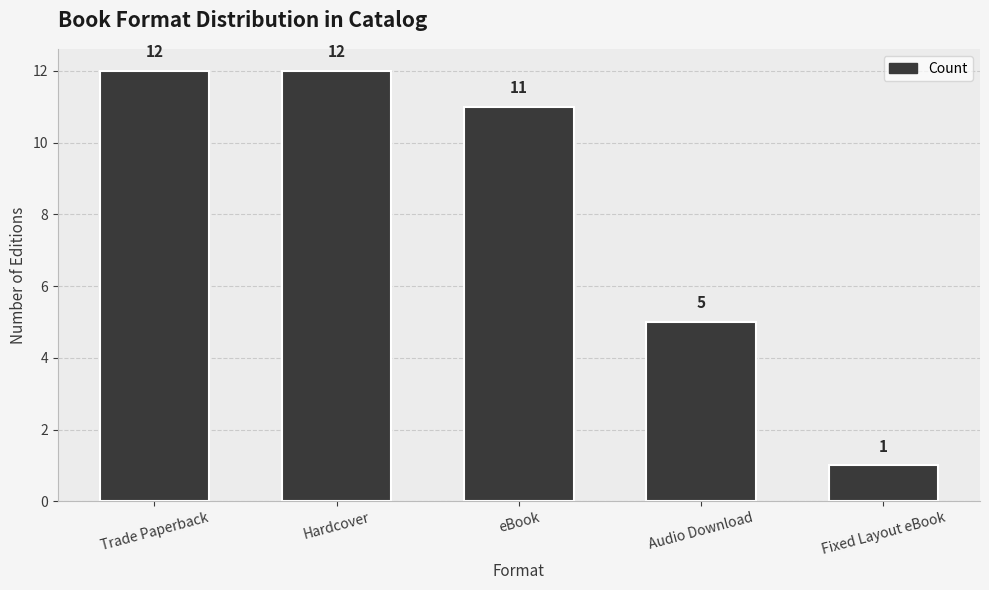

Reading right to left, transcribe all the data shown in this chart.

Fixed Layout eBook=1	Audio Download=5	eBook=11	Hardcover=12	Trade Paperback=12